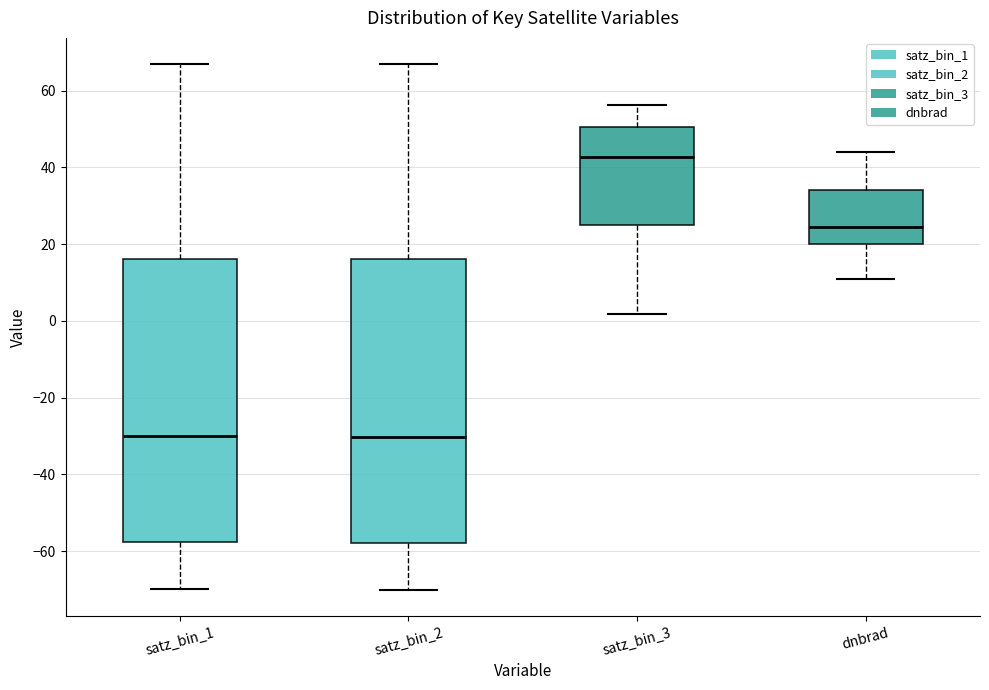

Reading left to right, transcribe this box plot: for each box, give where its median line is, the range the box spans, and where its two whiskers end, as read against the y-axis. The values are not printed on the chart, so give them approximately, as read against the axis.

satz_bin_1: median -30, box -58 to 16, whiskers -70 to 66
satz_bin_2: median -30, box -58 to 16, whiskers -70 to 66
satz_bin_3: median 42, box 26 to 50, whiskers 2 to 56
dnbrad: median 24, box 20 to 34, whiskers 10 to 44